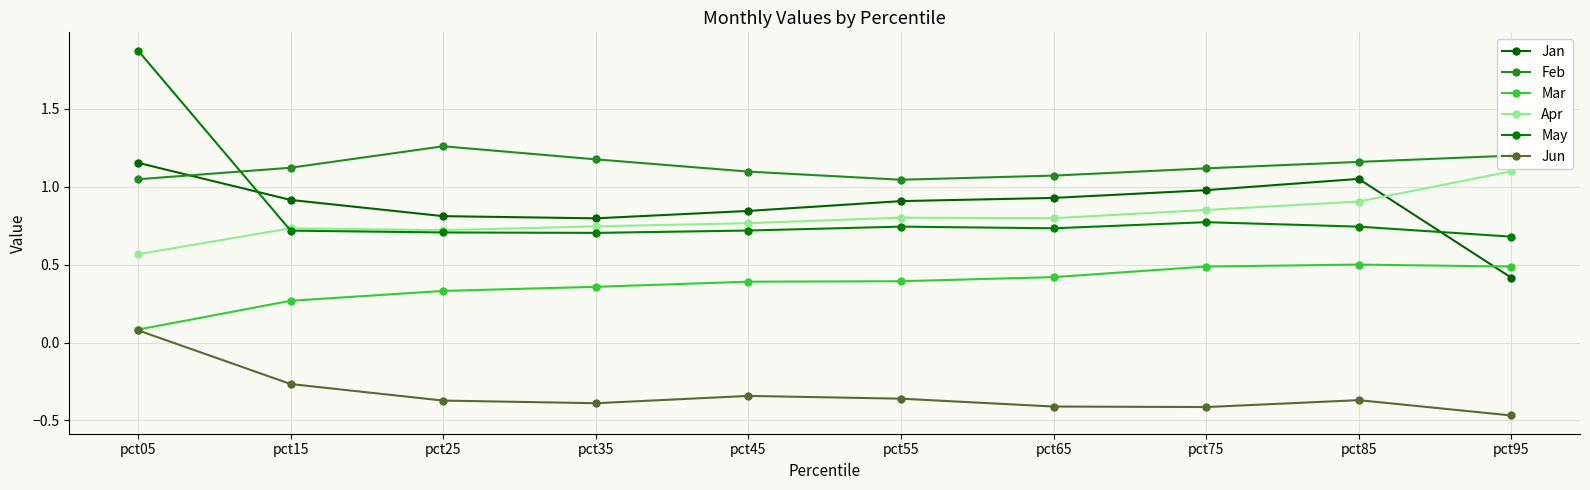

How many distinct data groups are displayed?

6